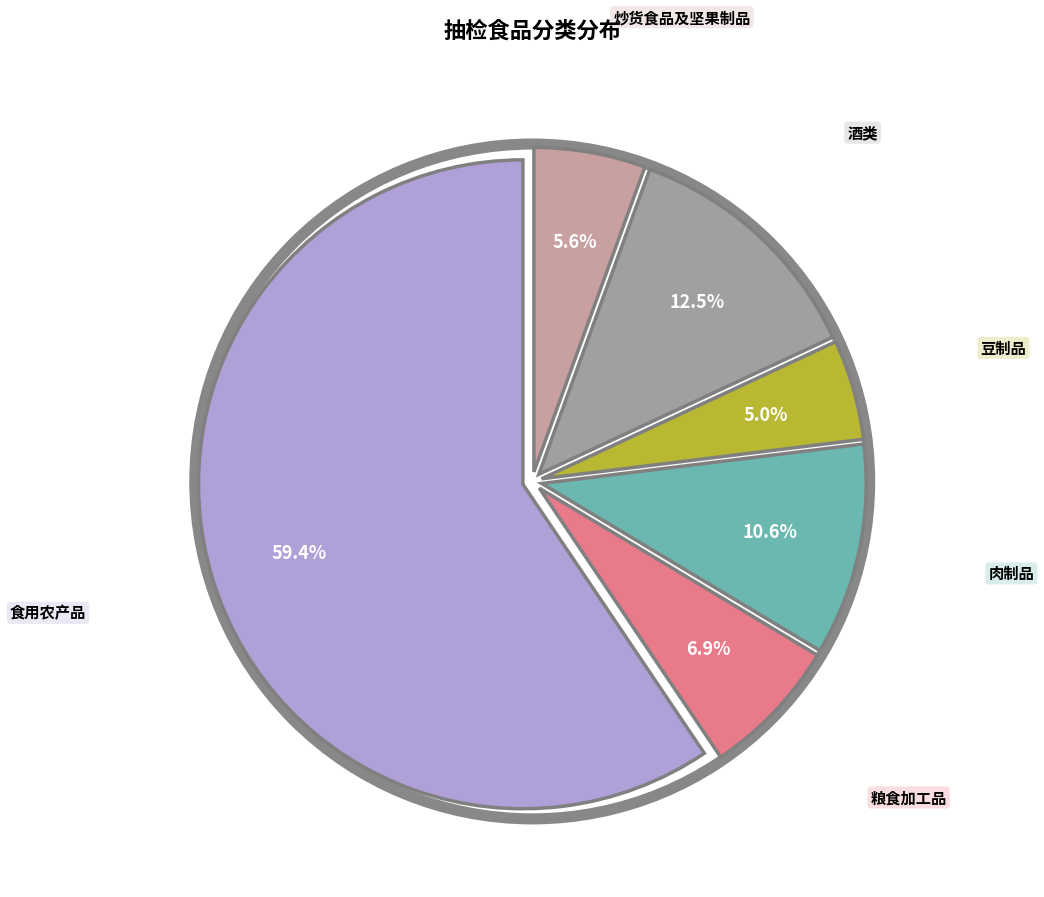

What is the majority slice?

食用农产品